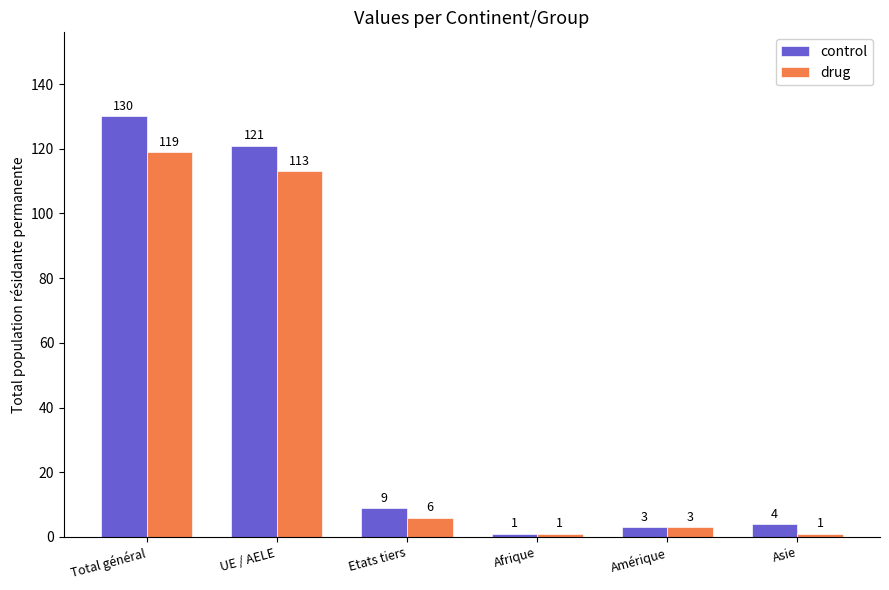

What is the label of the 1st bar from the left?

Total général